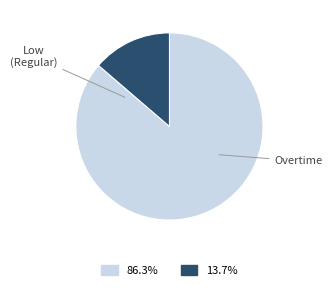

Is there a majority slice in this chart?

Yes